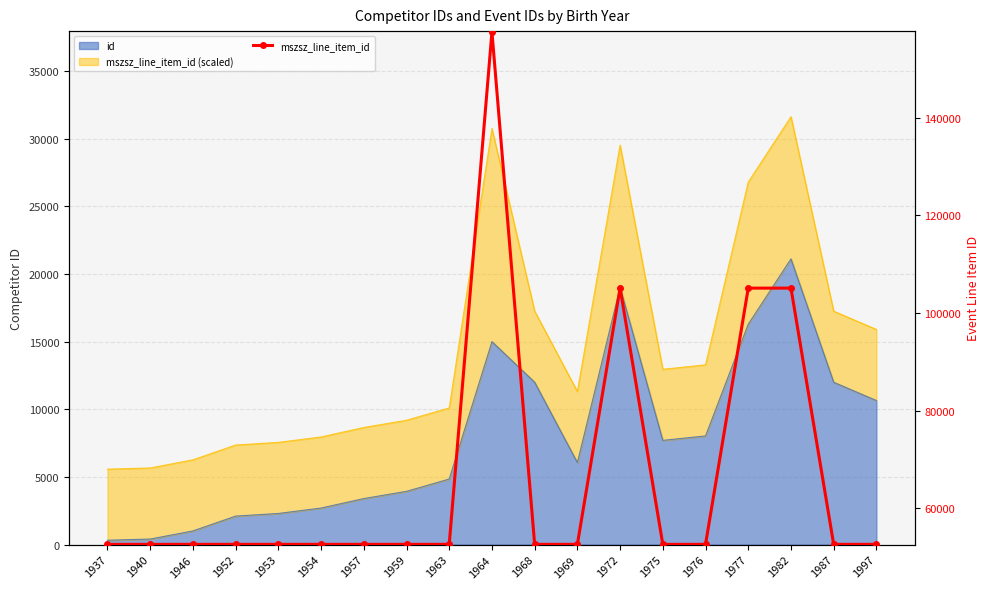

Is it true that the value at 1957 is 91344?

False